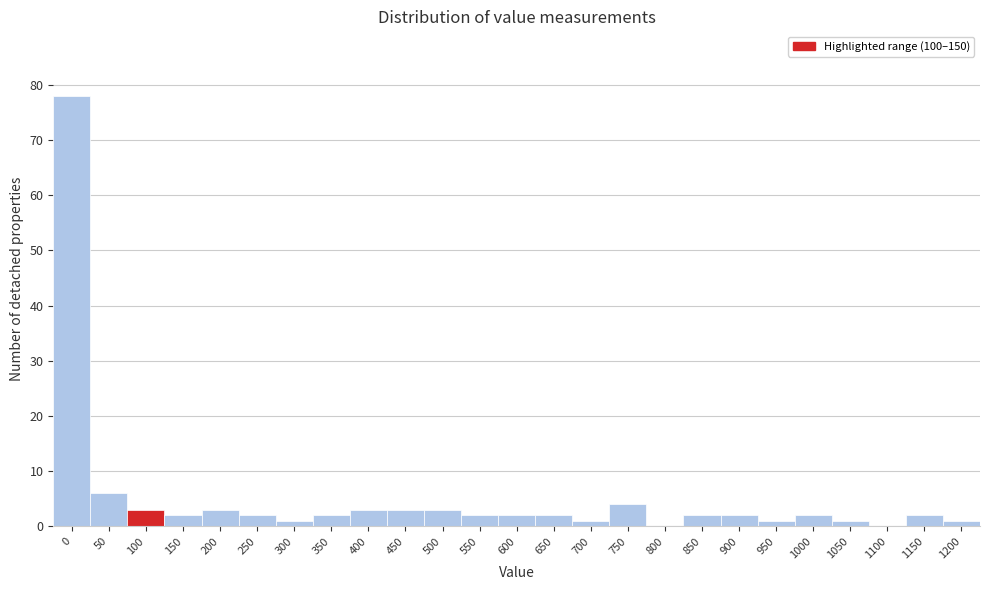

Reading left to right, transcribe all the data shown in this chart.

0=78	50=6	100=3	150=2	200=3	250=2	300=1	350=2	400=3	450=3	500=3	550=2	600=2	650=2	700=1	750=4	800=0	850=2	900=2	950=1	1000=2	1050=1	1100=0	1150=2	1200=1